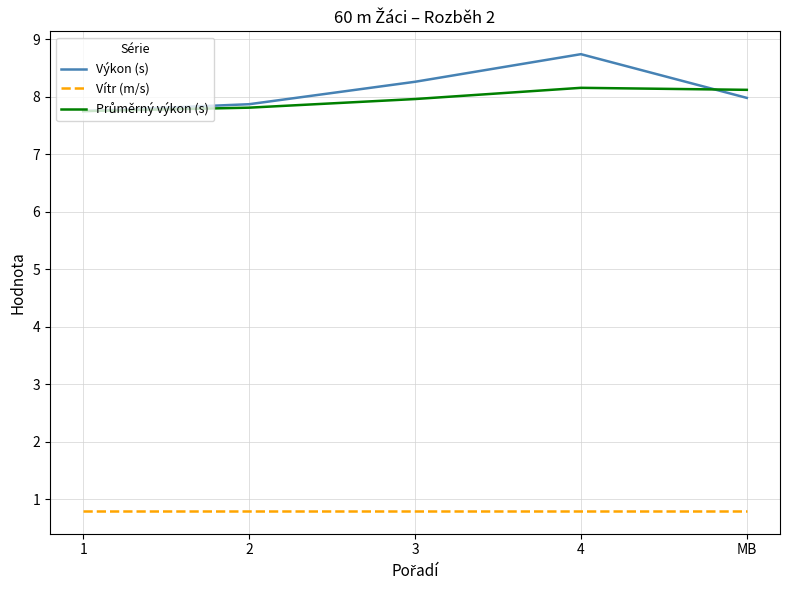

True or false: Vítr (m/s) and Výkon (s) cross at least once.

False